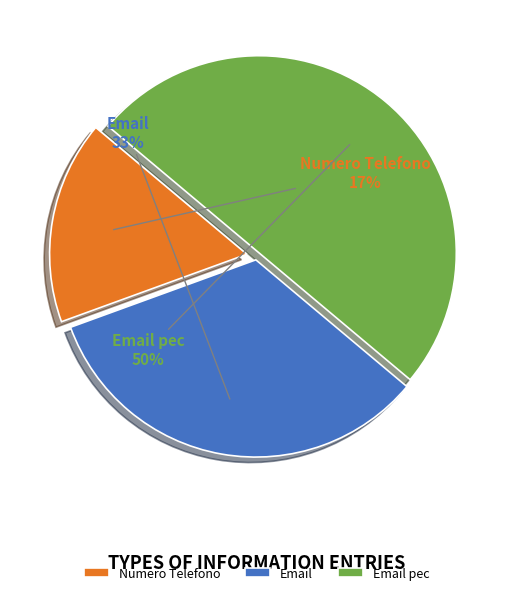

To the nearest percent, what percentage of the pie is Numero Telefono?

17%